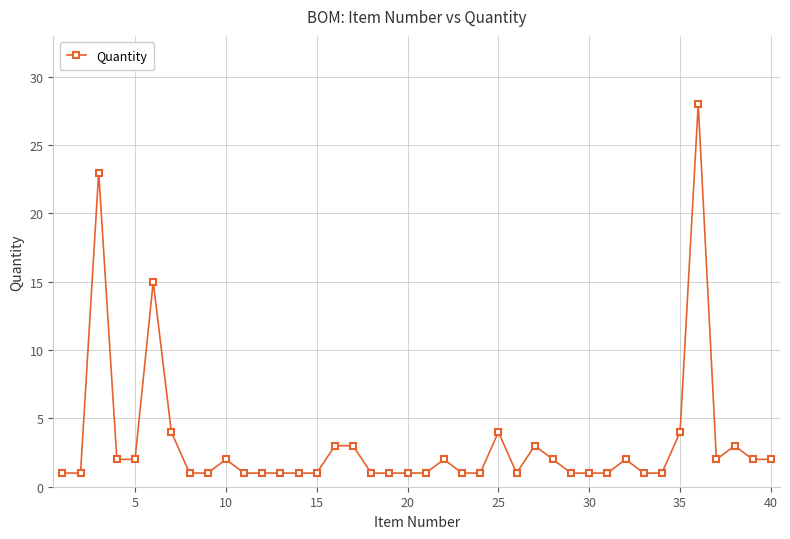

What is the sum of all values?

129